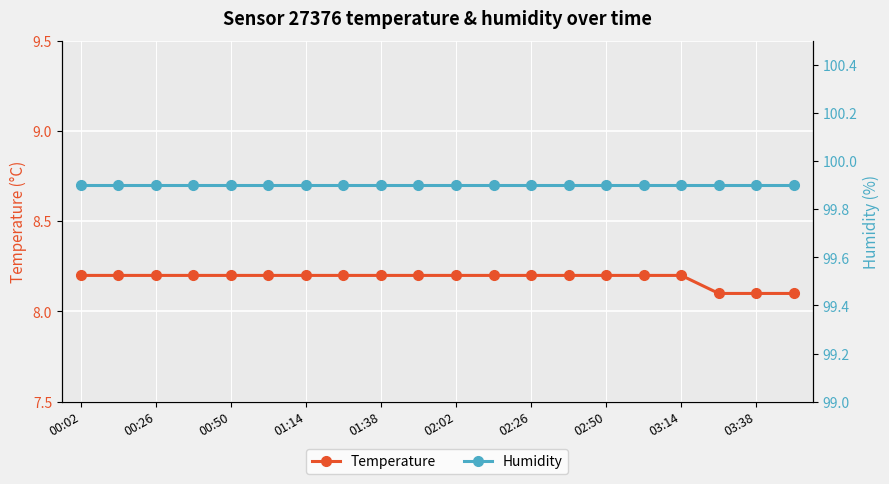

True or false: Humidity has more than 2 points higher than both neighbors.

False